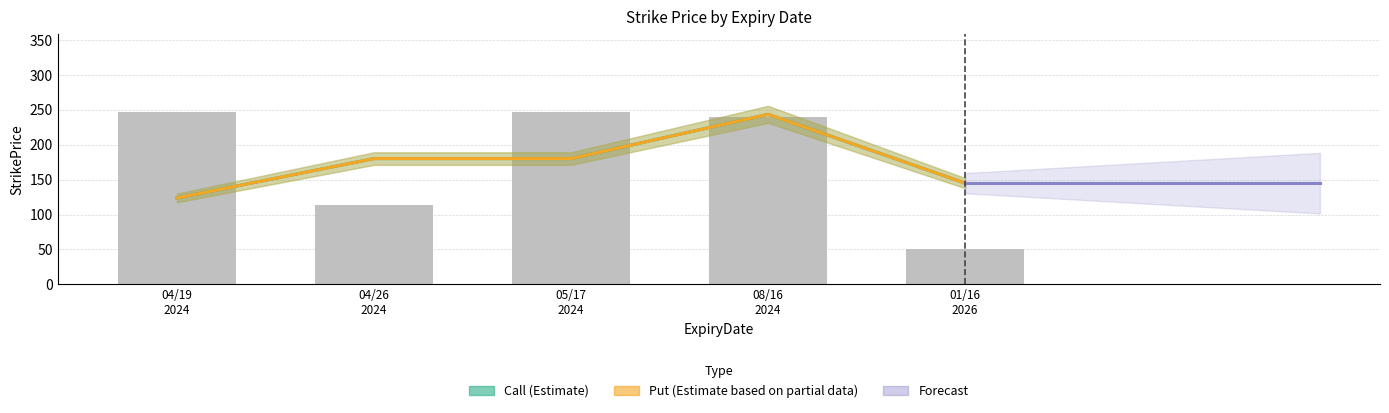

The Put series shows 149 at 20240419. True or false?

False